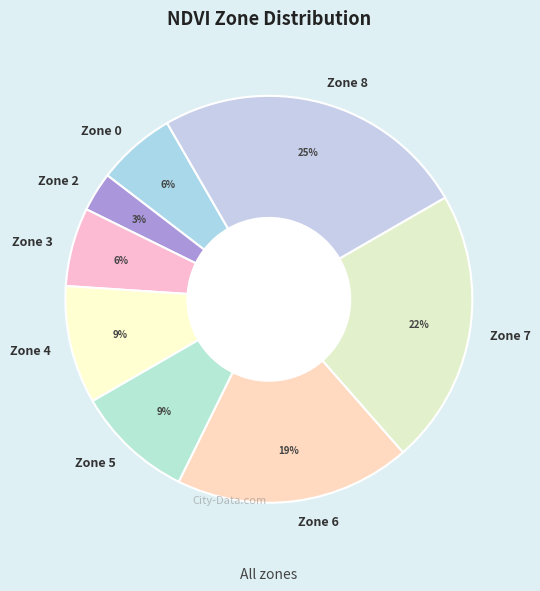

Is there any slice that represents more than half of the pie?

No